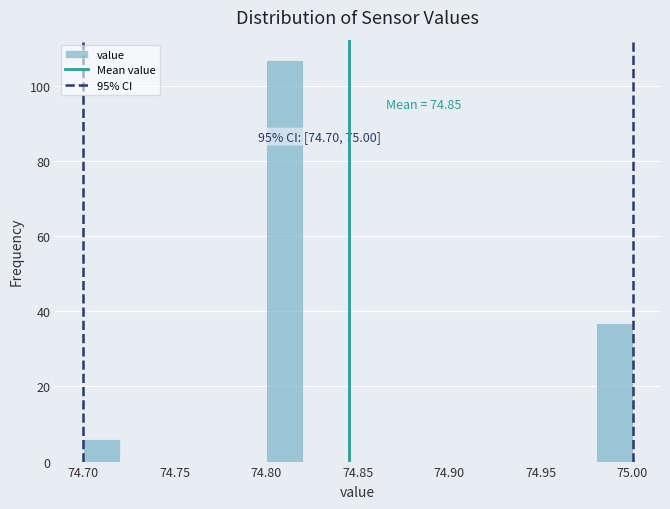

Over which range of the x-axis is the bar tallest?

74.80 to 74.82